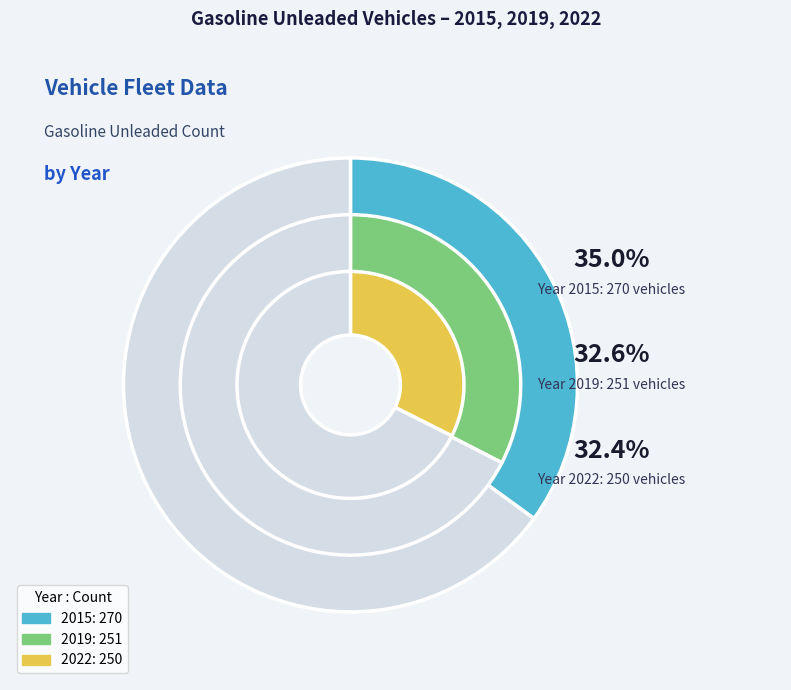

What percentage is the 2019 slice, to the nearest percent?

33%